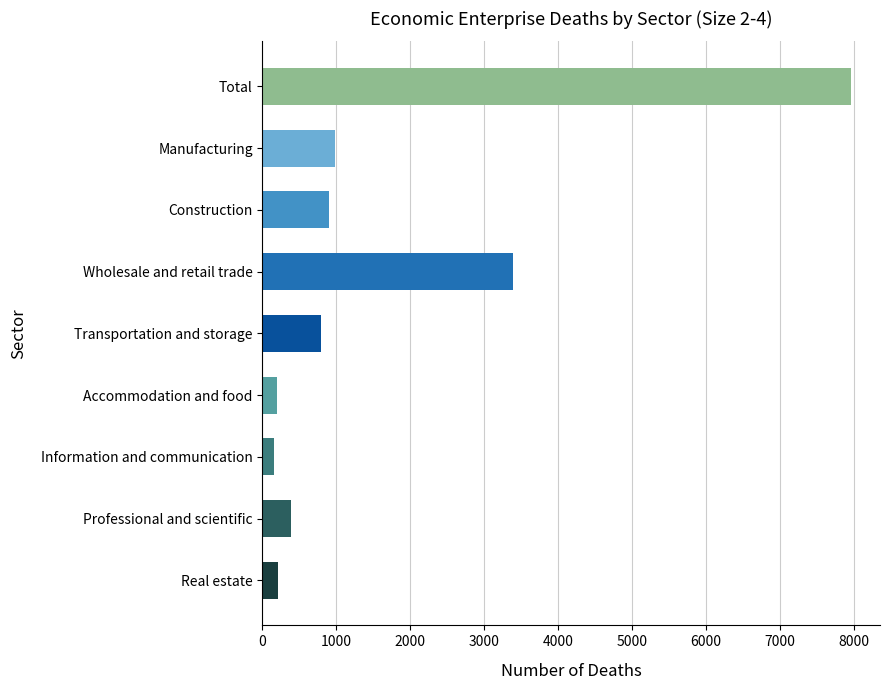

How many categories are shown in the chart?

9